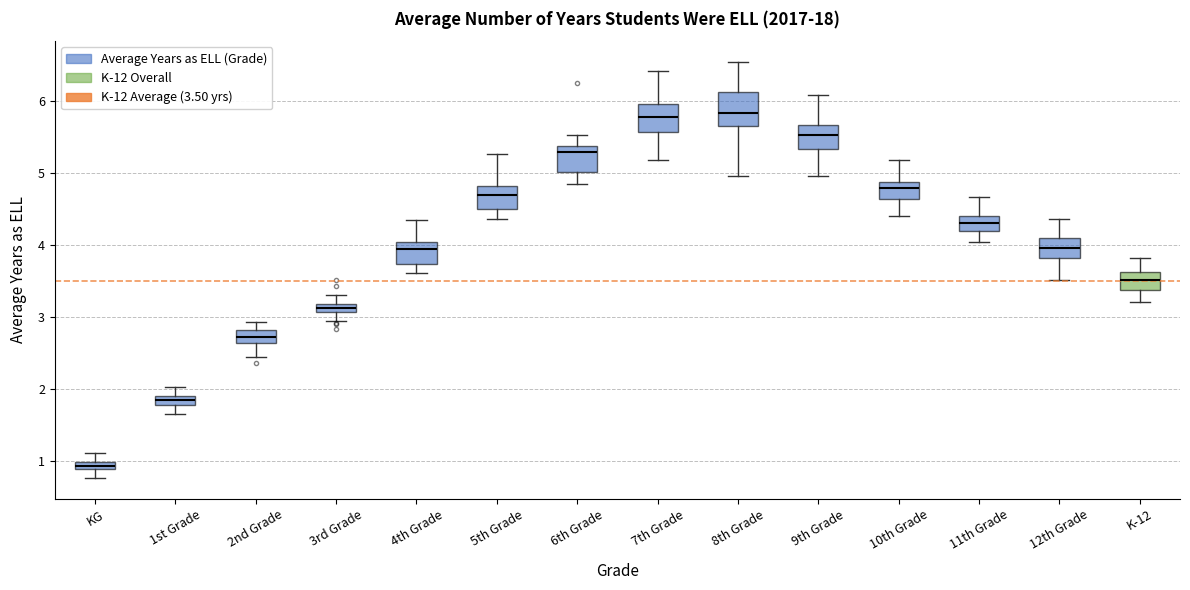

Where is the lower edge of the box for 5th Grade on the y-axis? The values are not printed on the chart, so give them approximately, as read against the axis.

4.5